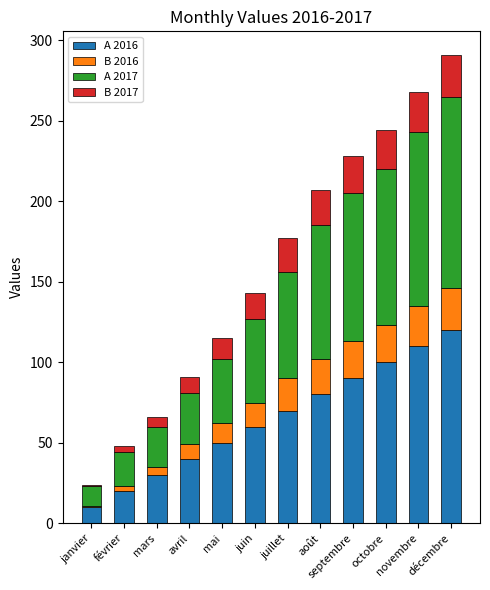

How many data points in A 2016 are less than 70?

6